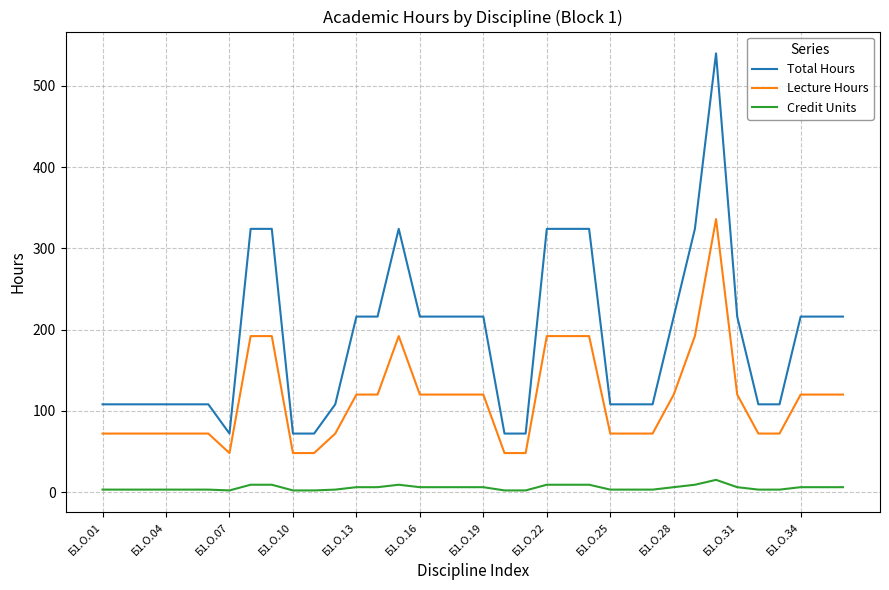

What are all the series names shown in the legend?

Total Hours, Lecture Hours, Credit Units